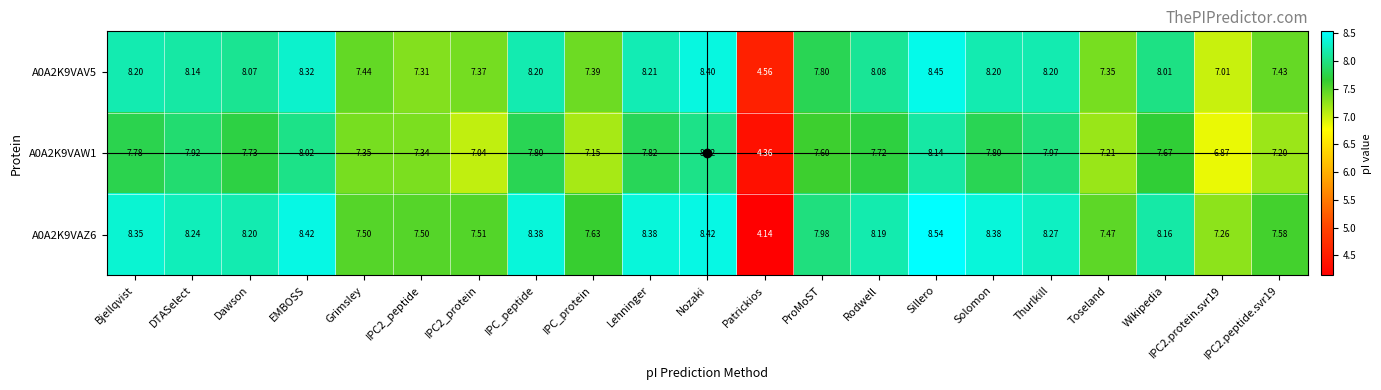

At which label does A0A2K9VAZ6 reach its minimum?

Patrickios